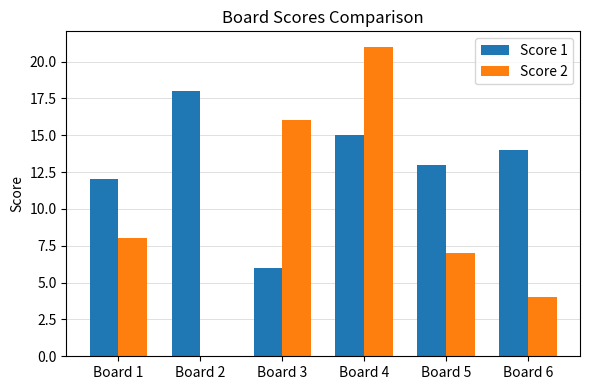

True or false: Score 2 has a value of 16 at Board 3.

True